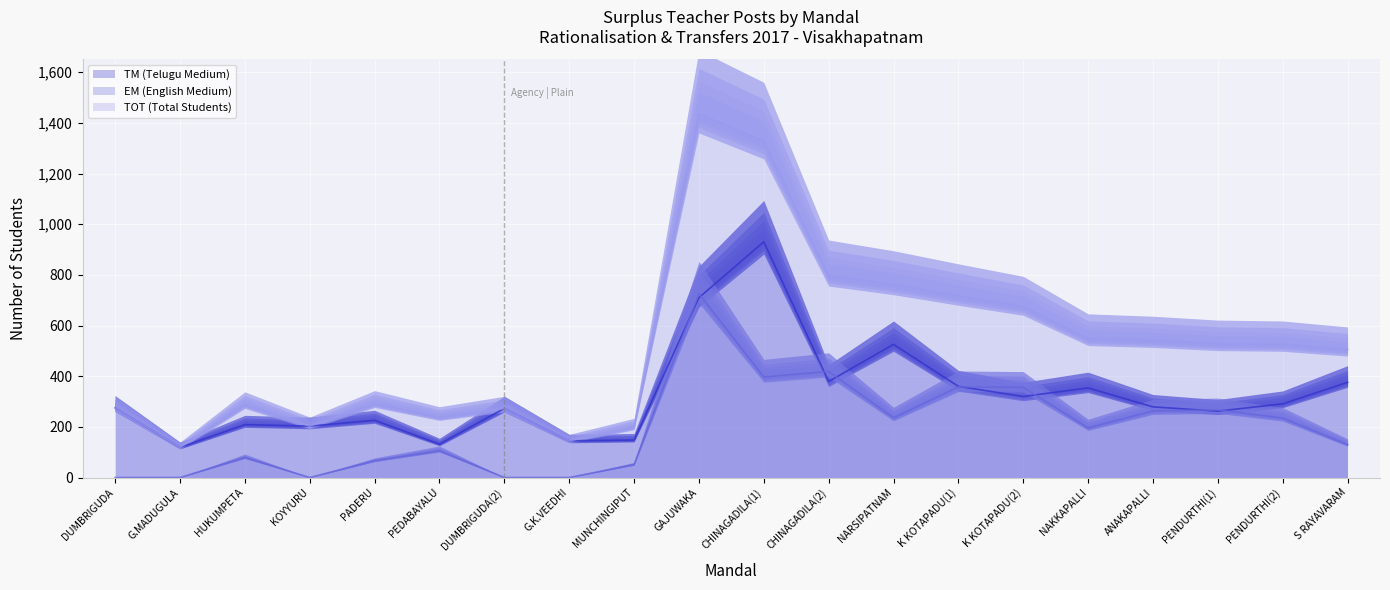

What is the maximum value shown in the chart?

1436